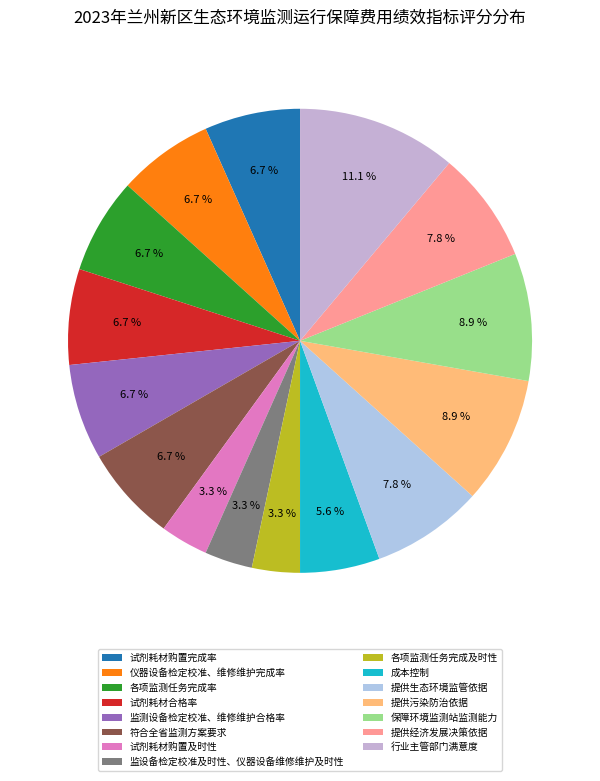

Is it true that 保障环境监测站监测能力 is 9% of the pie?

True